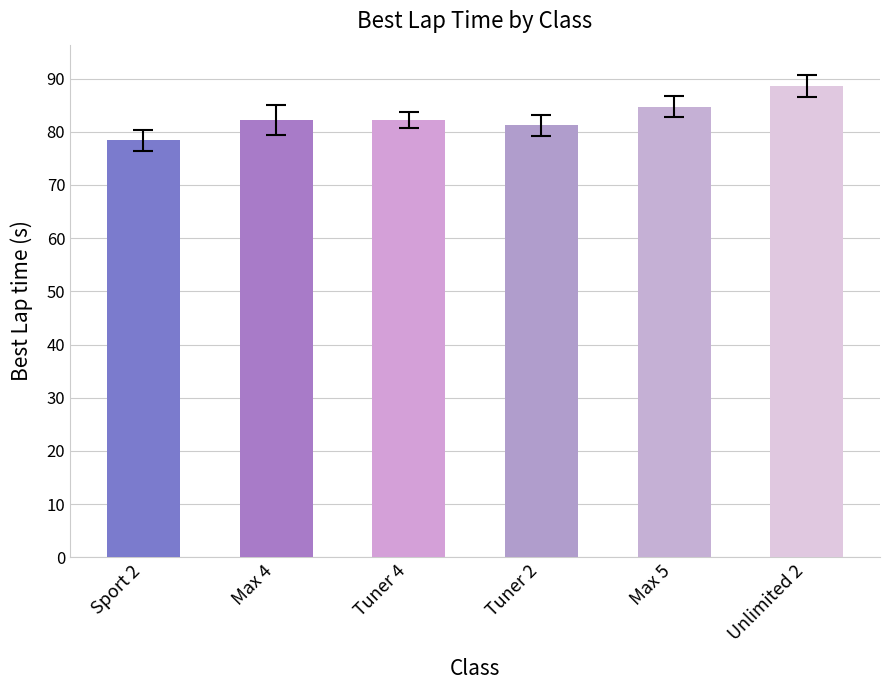

At which category does the chart reach its peak across all series?

Unlimited 2